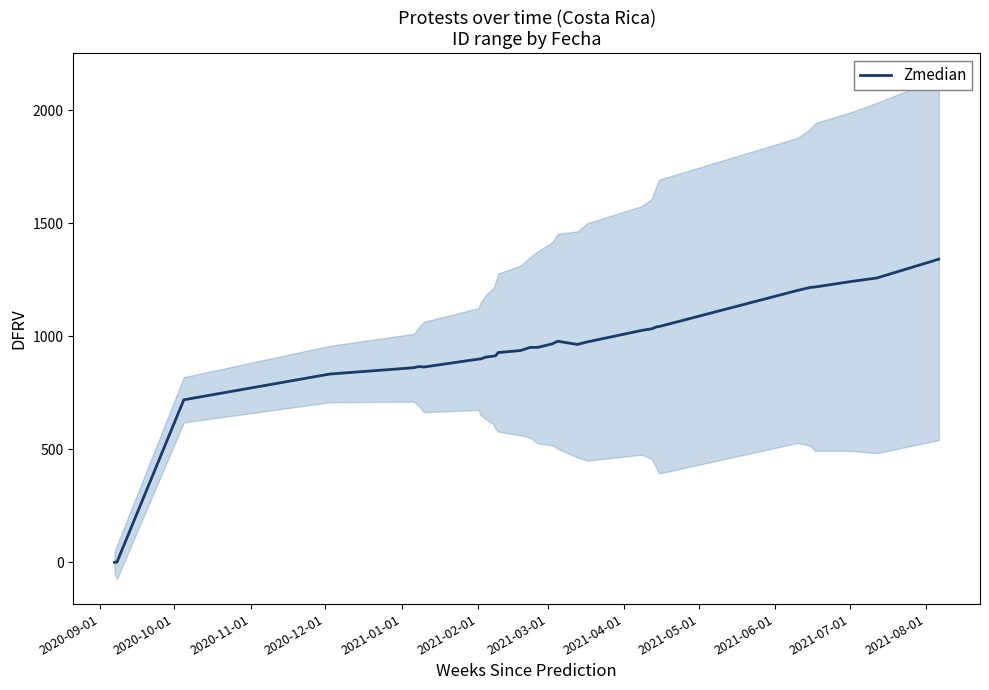

What is the maximum value for Zmedian?

1341